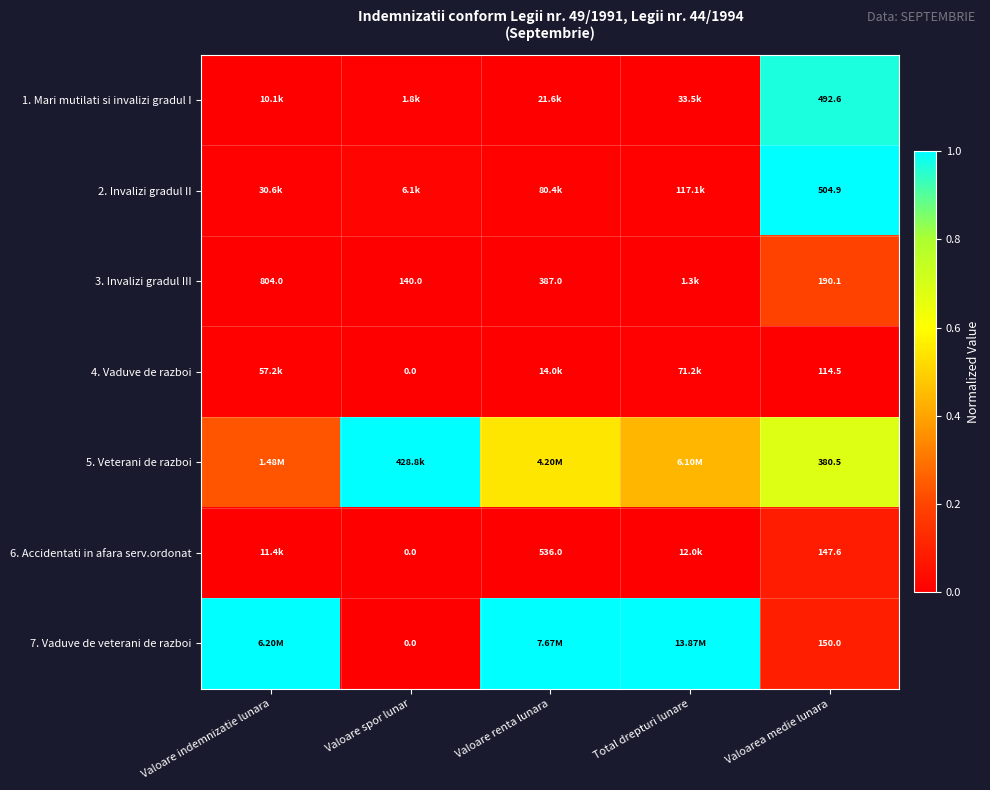

What is the spread (max minus min) of values at Total drepturi lunare?

1.0